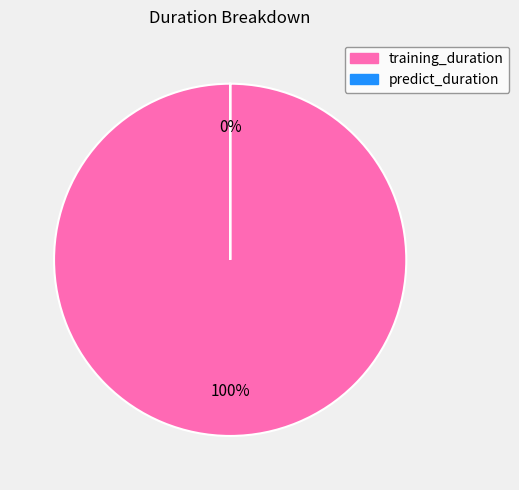

Is it true that training_duration is 88% of the pie?

False